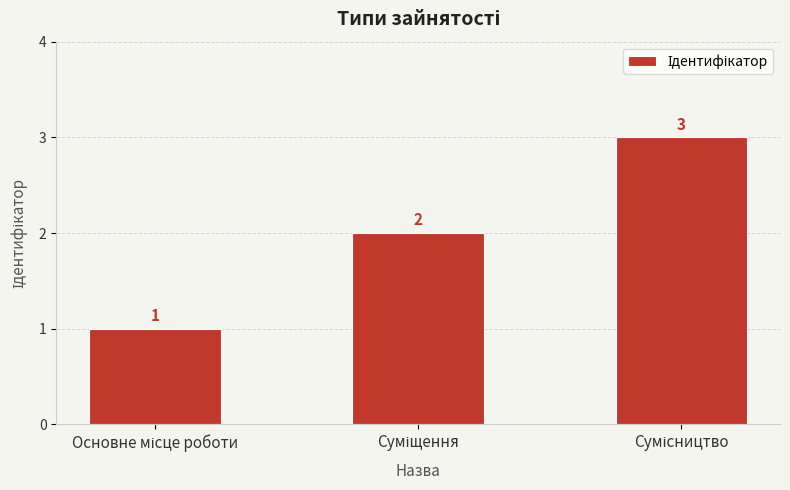

What is the value of the 3rd bar from the left?

3